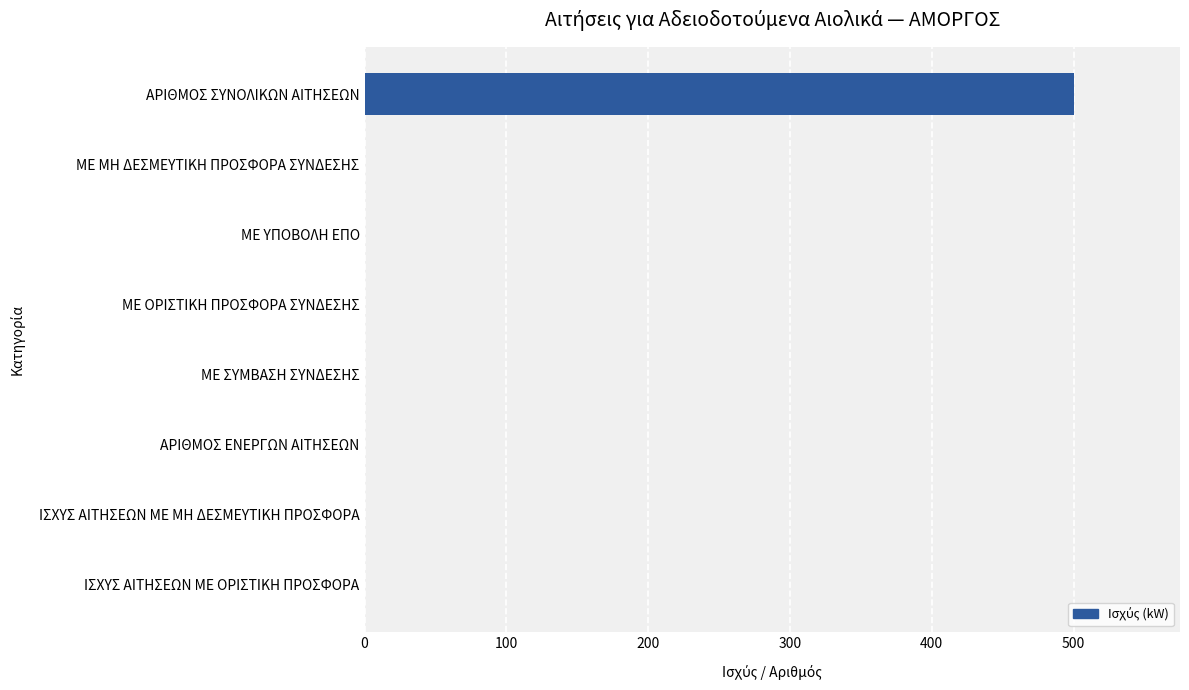

Reading top to bottom, transcribe all the data shown in this chart.

ΑΡΙΘΜΟΣ ΣΥΝΟΛΙΚΩΝ ΑΙΤΗΣΕΩΝ=500	ΜΕ ΜΗ ΔΕΣΜΕΥΤΙΚΗ ΠΡΟΣΦΟΡΑ ΣΥΝΔΕΣΗΣ=0	ΜΕ ΥΠΟΒΟΛΗ ΕΠΟ=0	ΜΕ ΟΡΙΣΤΙΚΗ ΠΡΟΣΦΟΡΑ ΣΥΝΔΕΣΗΣ=0	ΜΕ ΣΥΜΒΑΣΗ ΣΥΝΔΕΣΗΣ=0	ΑΡΙΘΜΟΣ ΕΝΕΡΓΩΝ ΑΙΤΗΣΕΩΝ=0	ΙΣΧΥΣ ΑΙΤΗΣΕΩΝ ΜΕ ΜΗ ΔΕΣΜΕΥΤΙΚΗ ΠΡΟΣΦΟΡΑ=0	ΙΣΧΥΣ ΑΙΤΗΣΕΩΝ ΜΕ ΟΡΙΣΤΙΚΗ ΠΡΟΣΦΟΡΑ=0